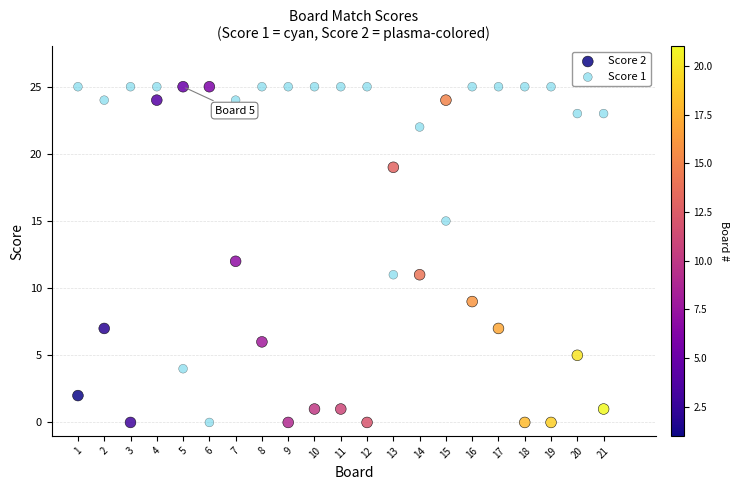

What is the X range (max minus min) for the scatter plot?

20